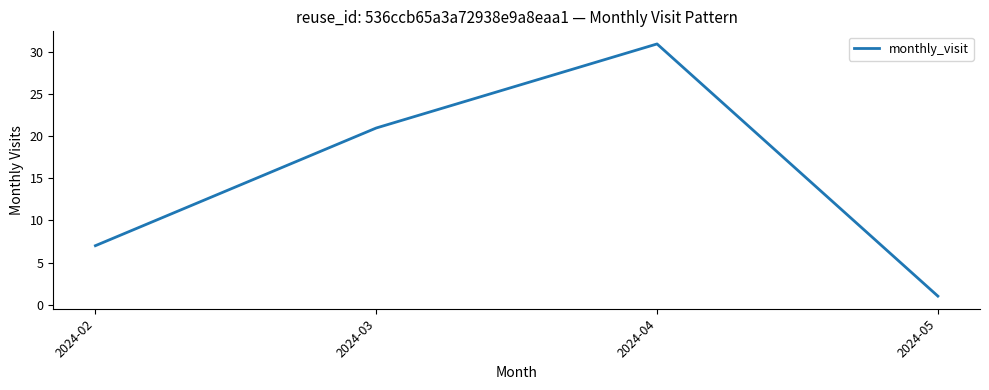

What is the difference between the values at 2024-05 and 2024-04?

30